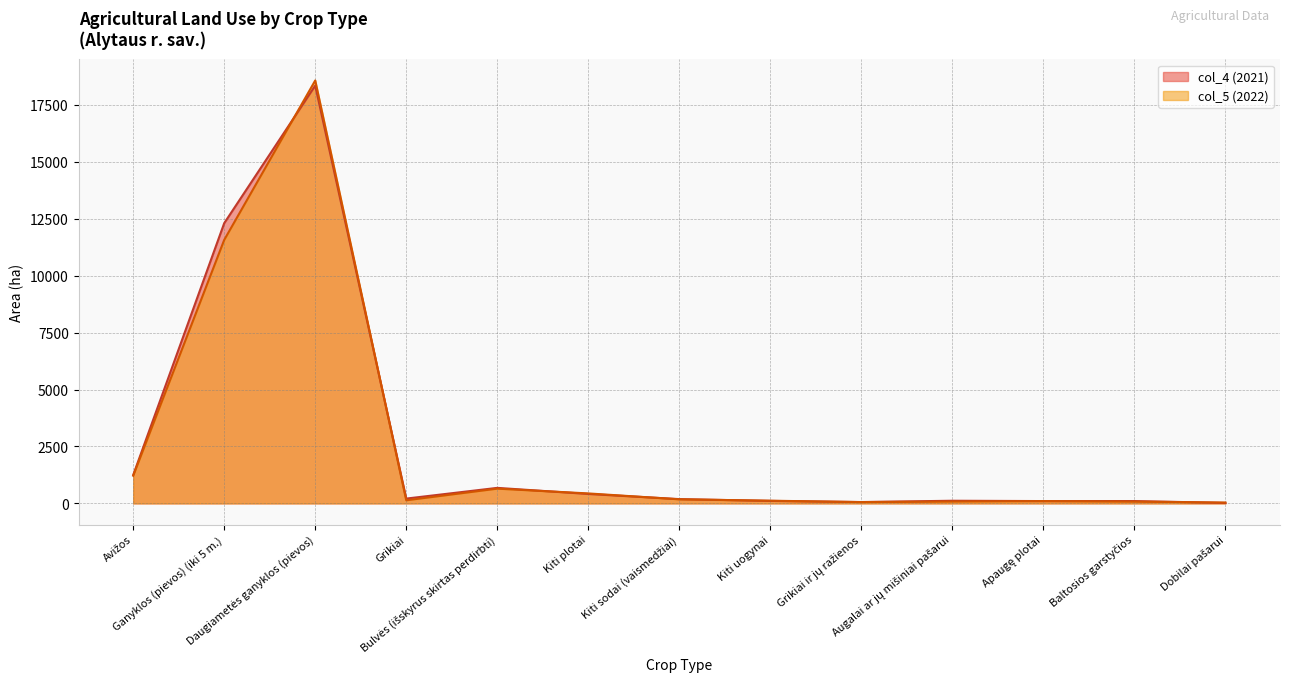

Which category has the lowest value across all series?

Dobilai pašarui